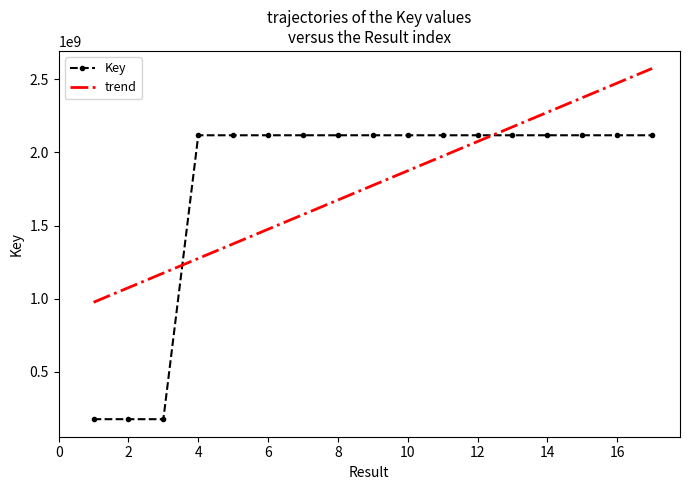

How many times do trend and Key cross each other?

2